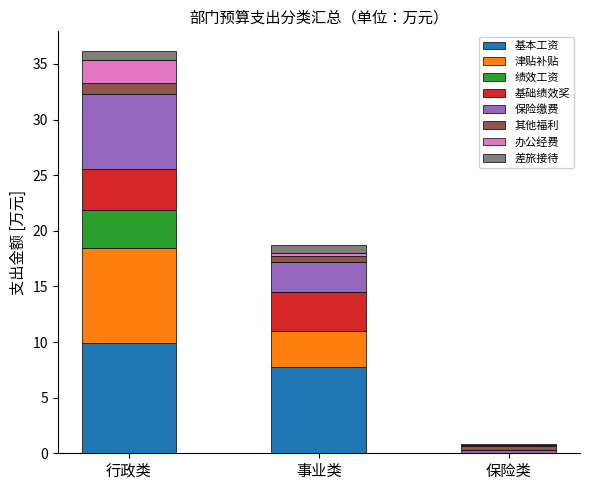

How many distinct data groups are displayed?

8